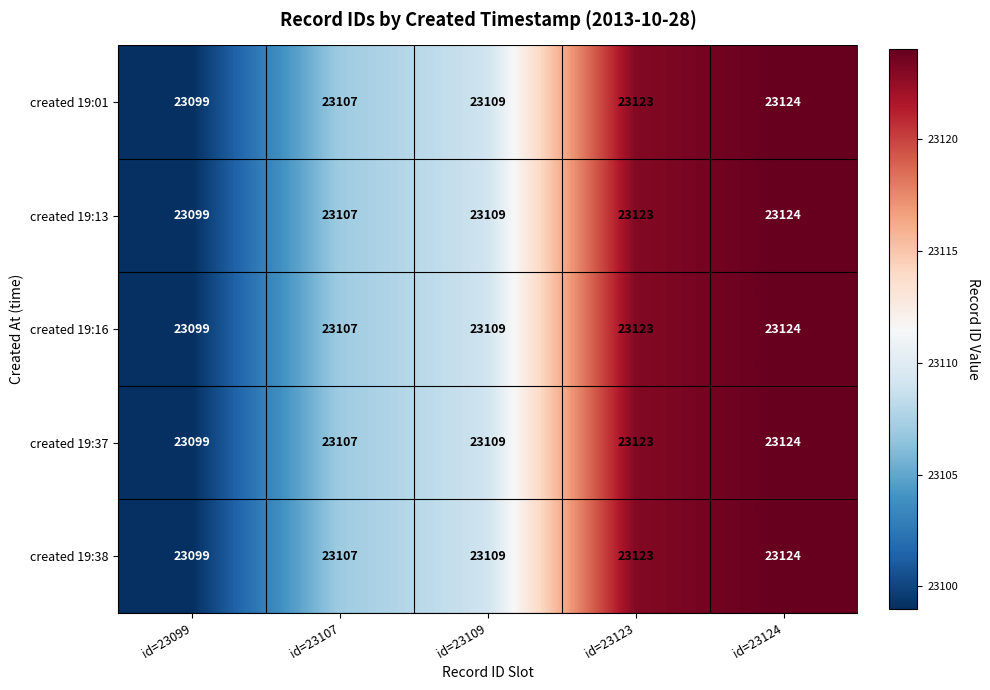

Reading left to right, what are all the values shown in this chart?

created 19:01: id=23099=23099	id=23107=23107	id=23109=23109	id=23123=23123	id=23124=23124
created 19:13: id=23099=23099	id=23107=23107	id=23109=23109	id=23123=23123	id=23124=23124
created 19:16: id=23099=23099	id=23107=23107	id=23109=23109	id=23123=23123	id=23124=23124
created 19:37: id=23099=23099	id=23107=23107	id=23109=23109	id=23123=23123	id=23124=23124
created 19:38: id=23099=23099	id=23107=23107	id=23109=23109	id=23123=23123	id=23124=23124